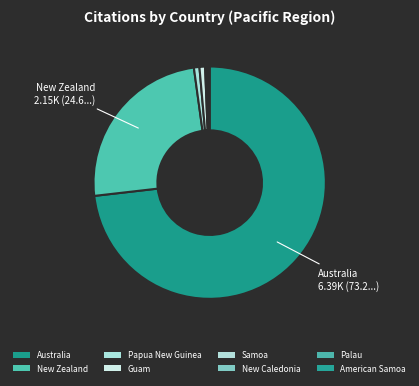

Approximately how many times larger is the value at Palau compared to Samoa?

0.8